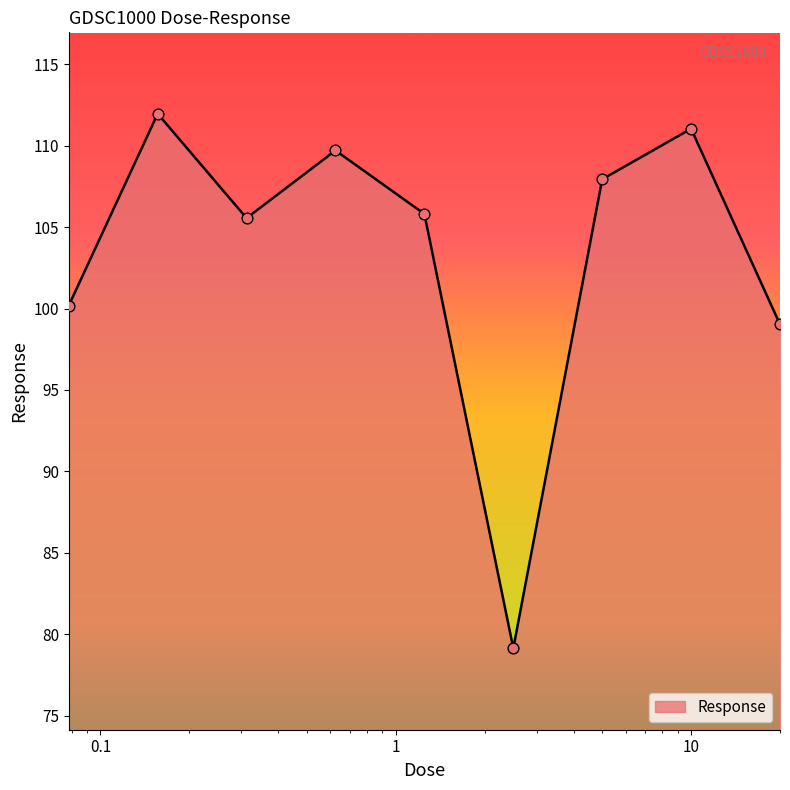

What is the minimum value shown in the chart?

79.1